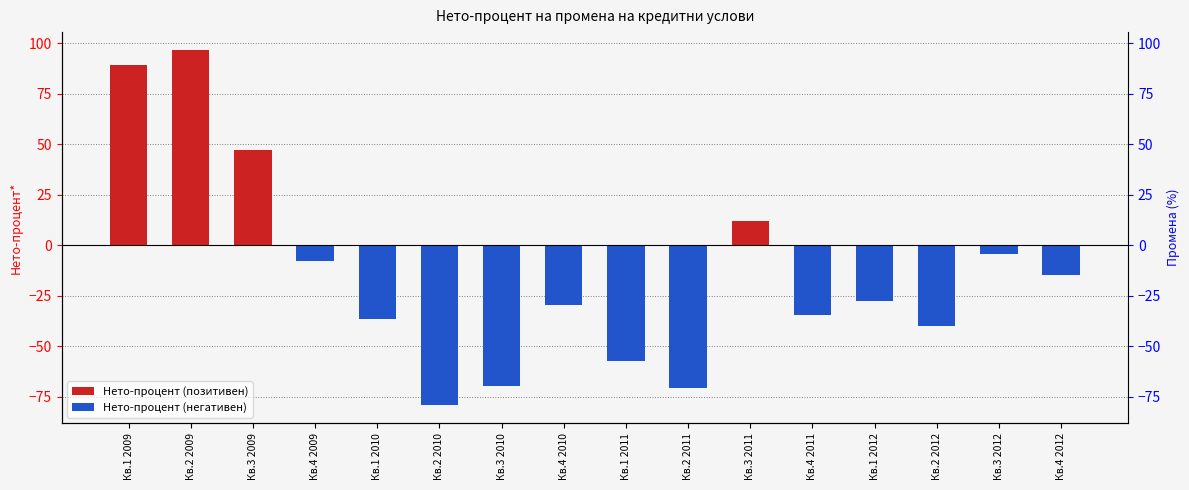

Is it true that Нето-процент (позитивен) equals 0.0 at Кв.1 2010?

True